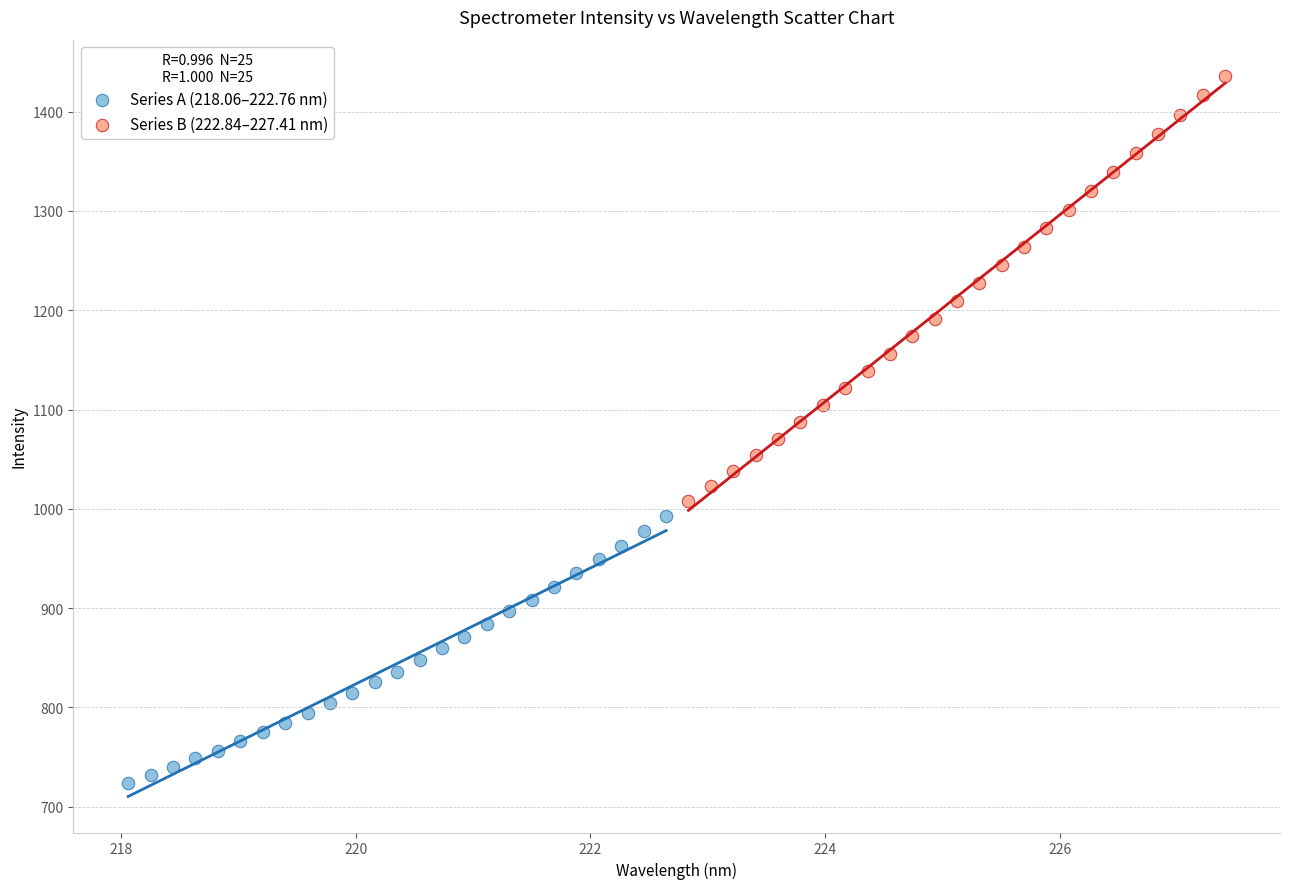

Which series has the widest spread of Y values?

Series B (222.84–227.41 nm)